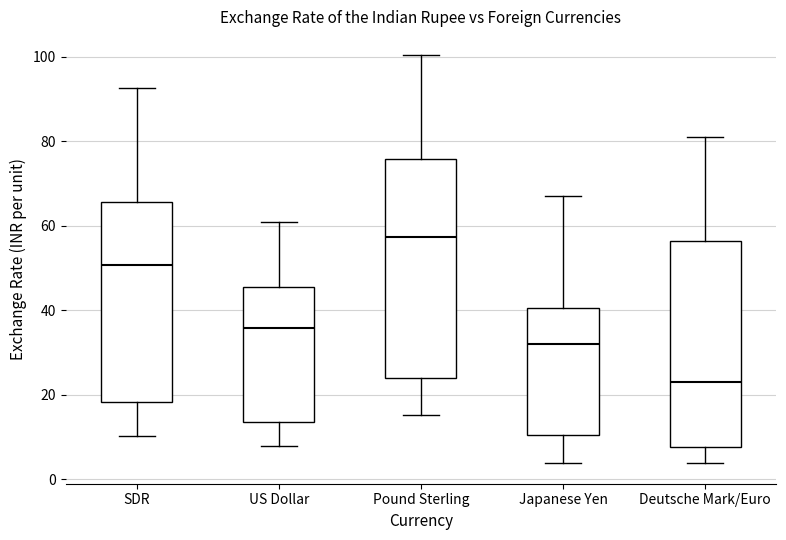

Reading left to right, transcribe this box plot: for each box, give where its median line is, the range the box spans, and where its two whiskers end, as read against the y-axis. The values are not printed on the chart, so give them approximately, as read against the axis.

SDR: median 50, box 18 to 66, whiskers 10 to 92
US Dollar: median 36, box 14 to 46, whiskers 8 to 62
Pound Sterling: median 58, box 24 to 76, whiskers 16 to 100
Japanese Yen: median 32, box 10 to 40, whiskers 4 to 68
Deutsche Mark/Euro: median 24, box 8 to 56, whiskers 4 to 82